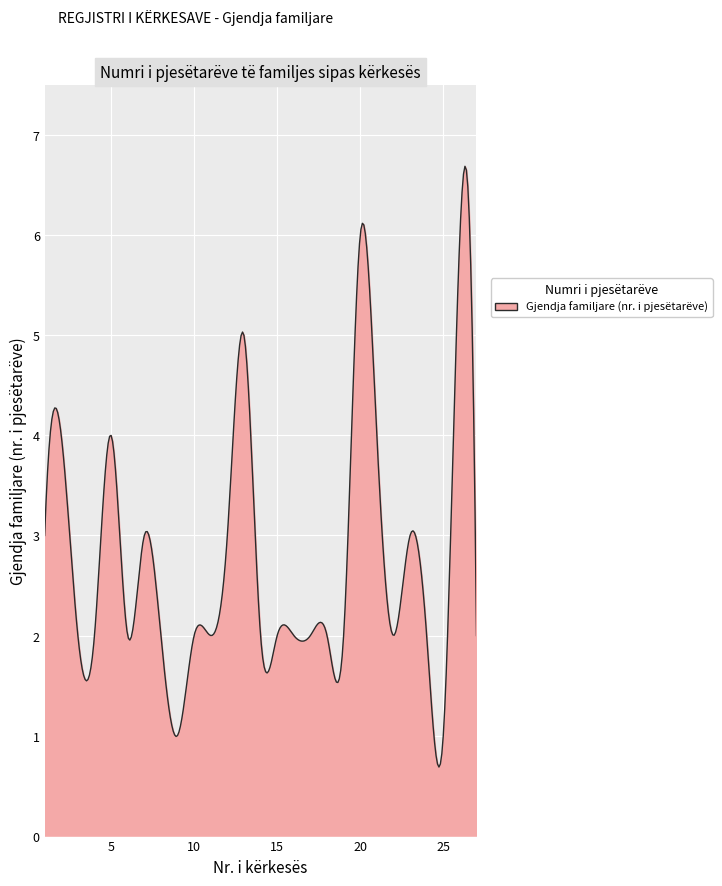

What is the difference between the maximum and minimum values?

6.0